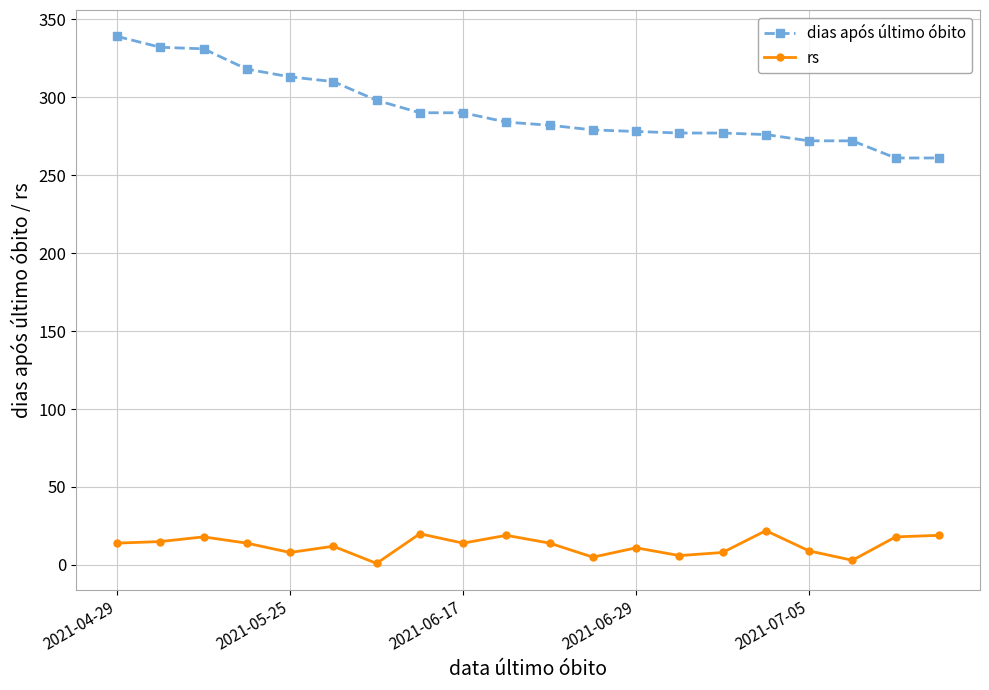

True or false: rs and dias após último óbito intersect in this chart.

False